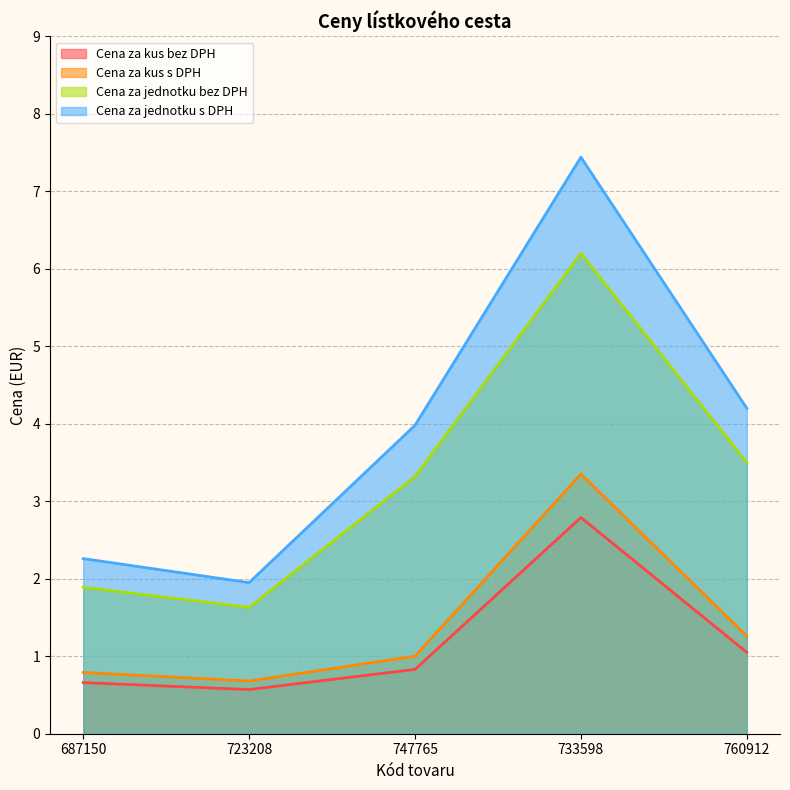

What is the value of the Cena za kus bez DPH point at the 3rd from the left?

0.8